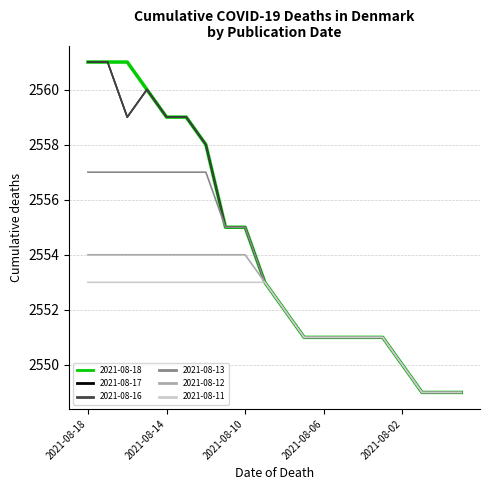

Does the chart display data point markers on the line(s)?

No